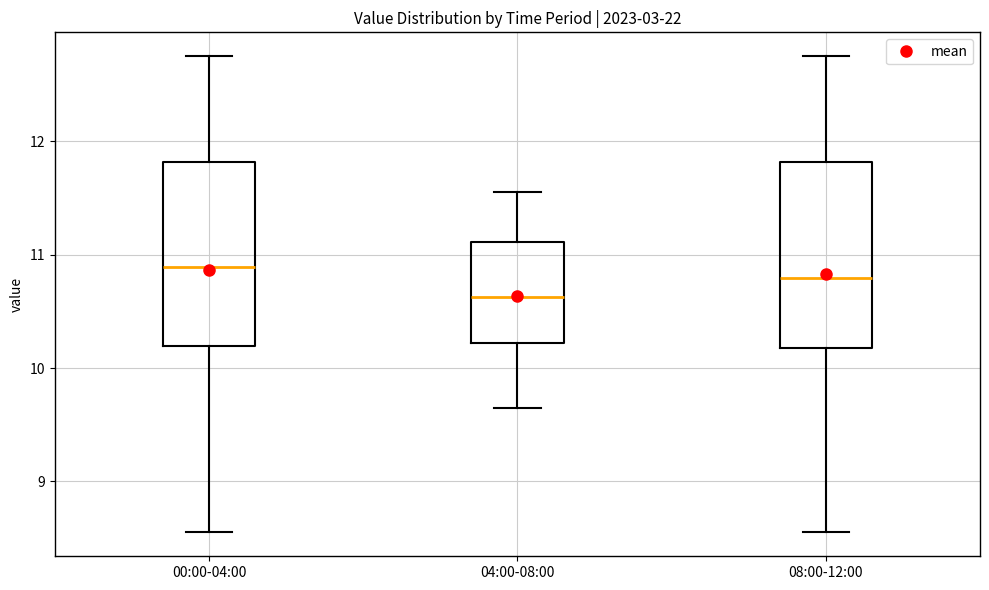

Reading left to right, read every box against the y-axis: the position of its median line, the range the box covers, and the ends of its whiskers. The values are not printed on the chart, so give them approximately, as read against the axis.

00:00-04:00: median 10.9, box 10.2 to 11.8, whiskers 8.6 to 12.8
04:00-08:00: median 10.6, box 10.2 to 11.1, whiskers 9.7 to 11.6
08:00-12:00: median 10.8, box 10.2 to 11.8, whiskers 8.6 to 12.8